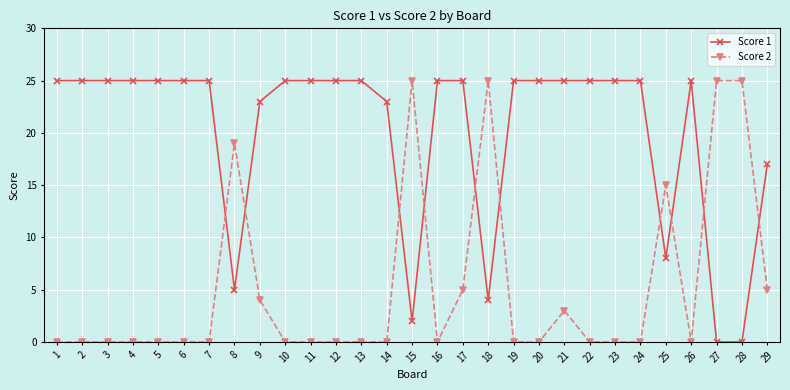

What is the sum of all Score 1 values?

582